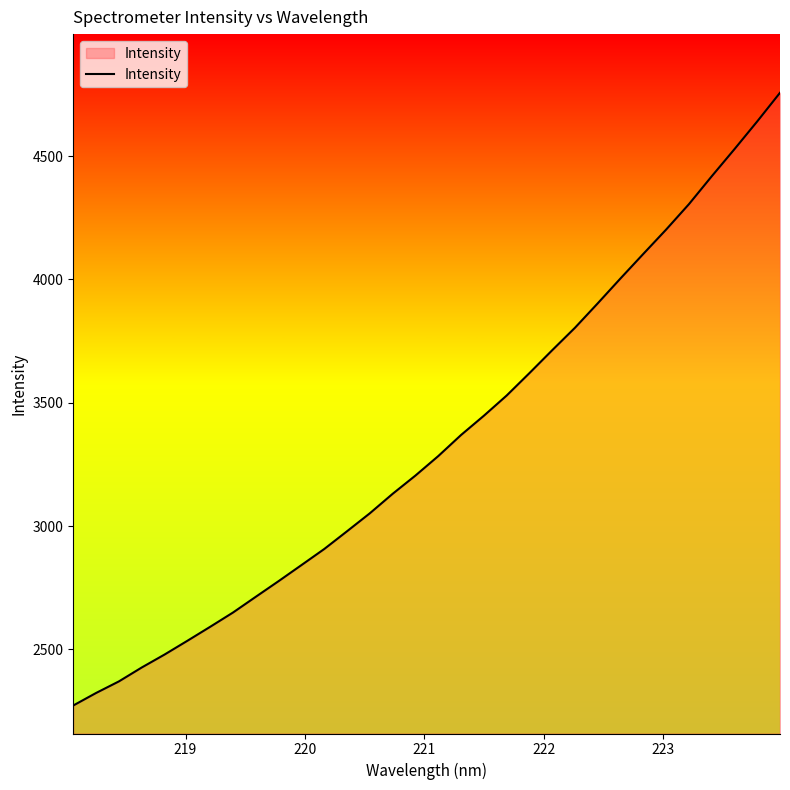

What is the smallest value displayed?

2272.4